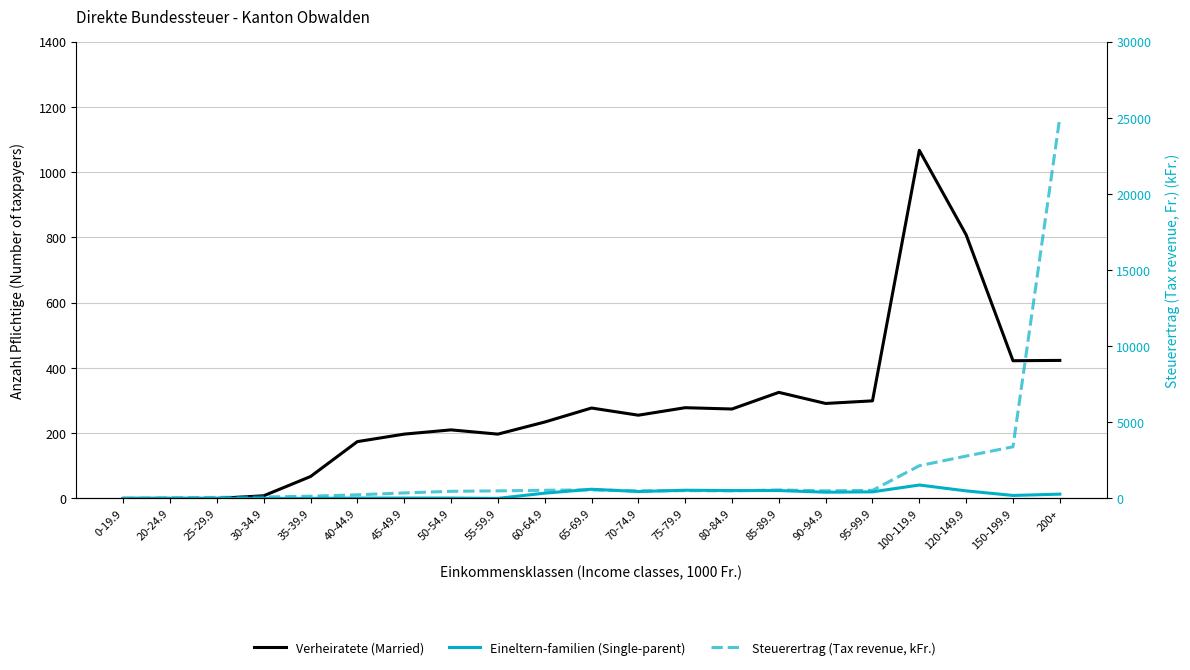

What are all the series names shown in the legend?

Verheiratete (Married), Eineltern-familien (Single-parent), Steuerertrag (Tax revenue, kFr.)